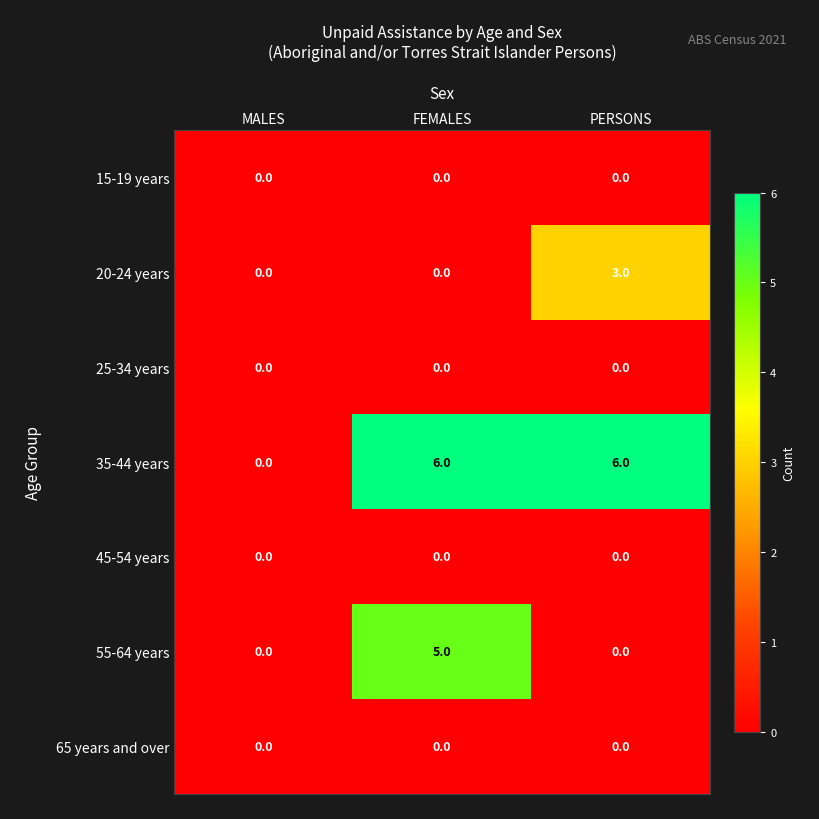

True or false: 20-24 years has a value of -1 at MALES.

False